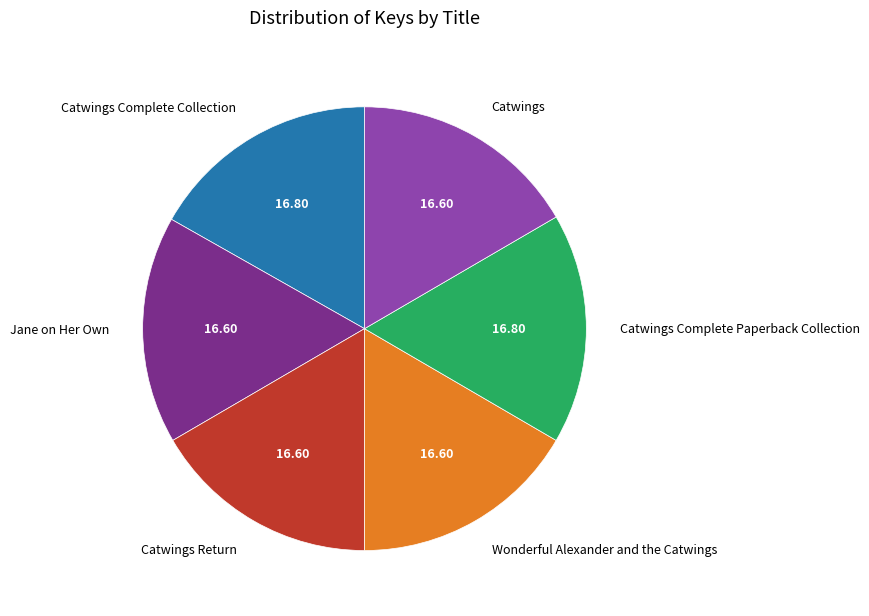

Is there a majority slice in this chart?

No